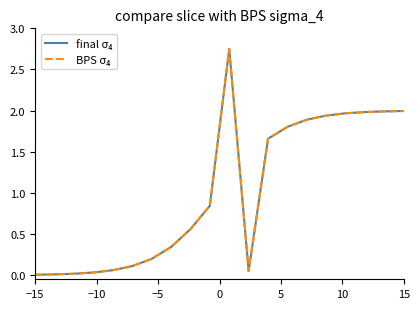

What is the value of the final σ₄ point at the 8th from the left?

0.3